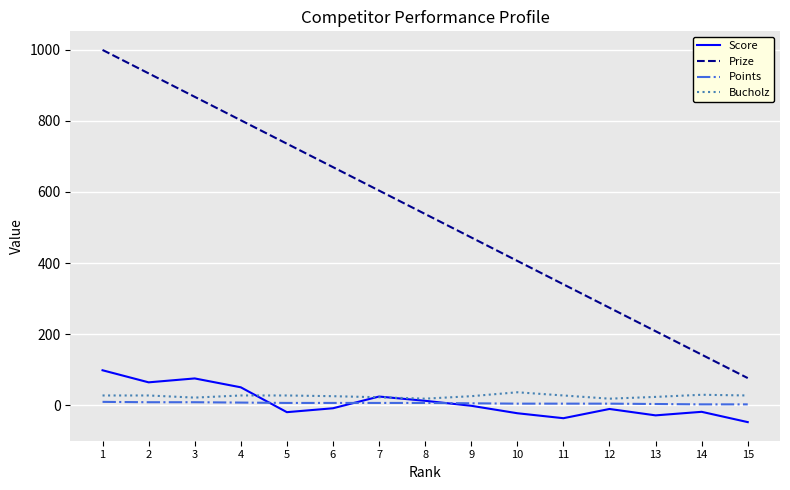

At which label does Points first exceed 6?

1